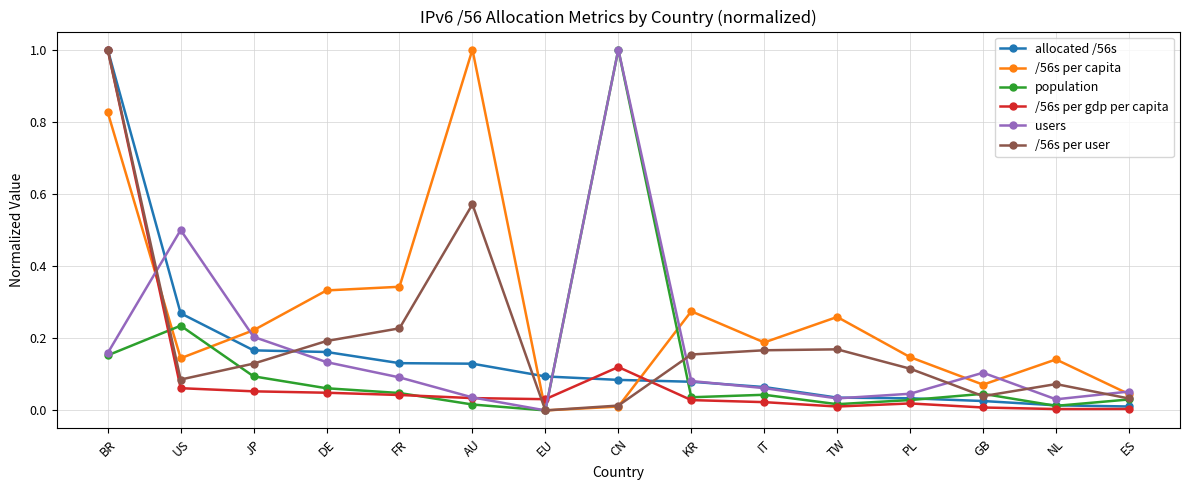

What are all the series names shown in the legend?

allocated /56s, /56s per capita, population, /56s per gdp per capita, users, /56s per user